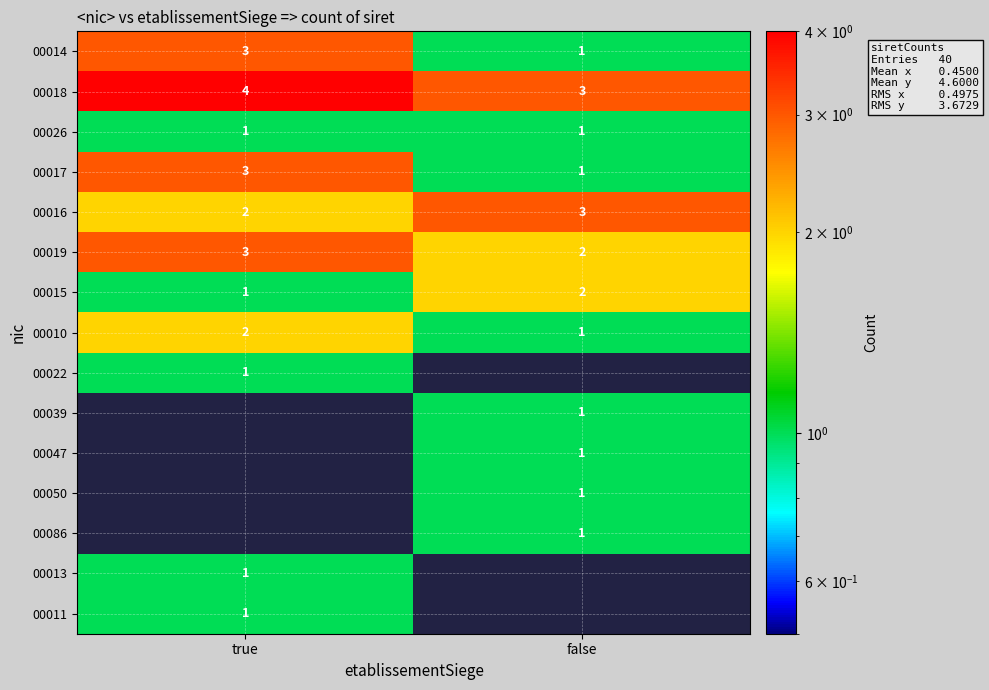

What is the total value across all series at false?

18